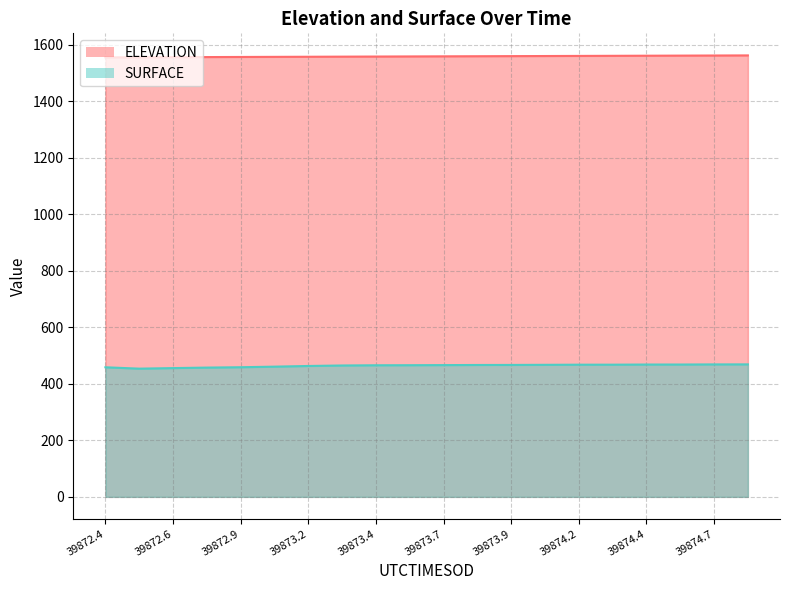

True or false: ELEVATION has more than 1 interior local peaks.

False